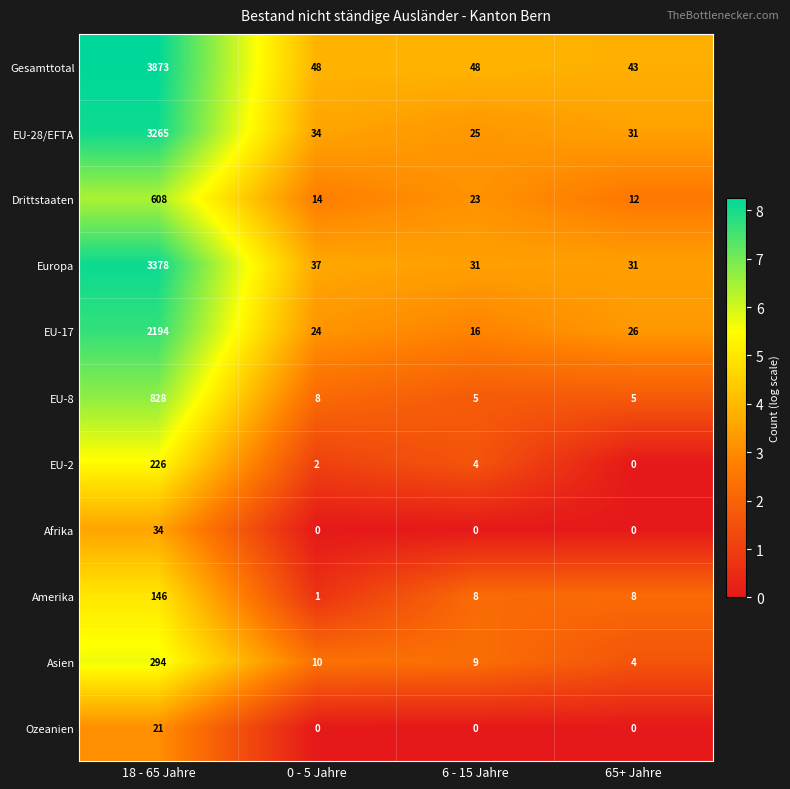

What is the difference between the maximum and second lowest values in the Drittstaaten series?

594